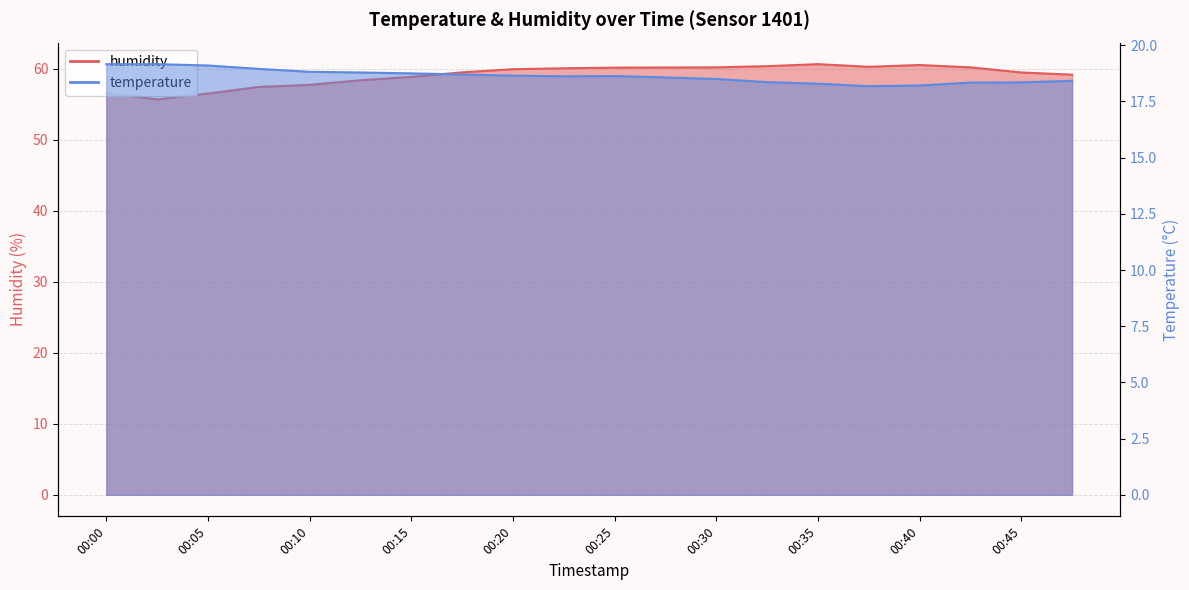

What is the greatest value displayed?

60.6